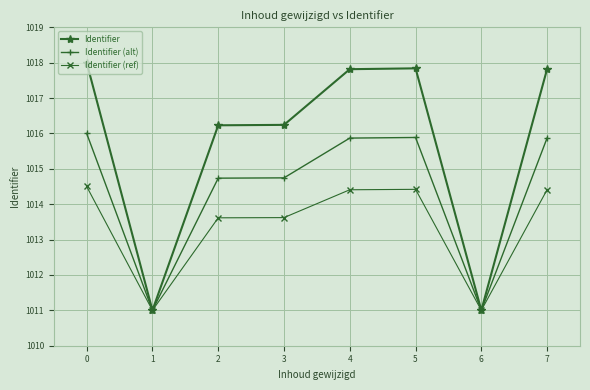

Rank the series by their average value, from lowest to highest.

Identifier (ref), Identifier (alt), Identifier